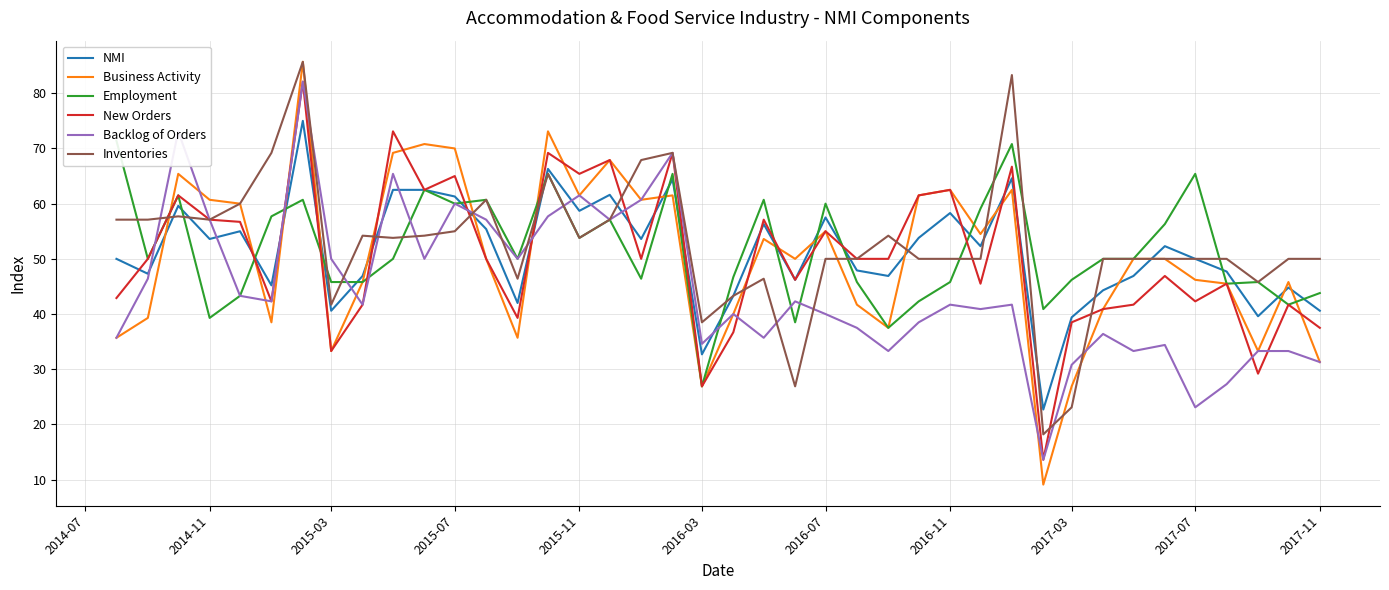

What is the difference between the maximum and minimum values in the Inventories series?

67.5